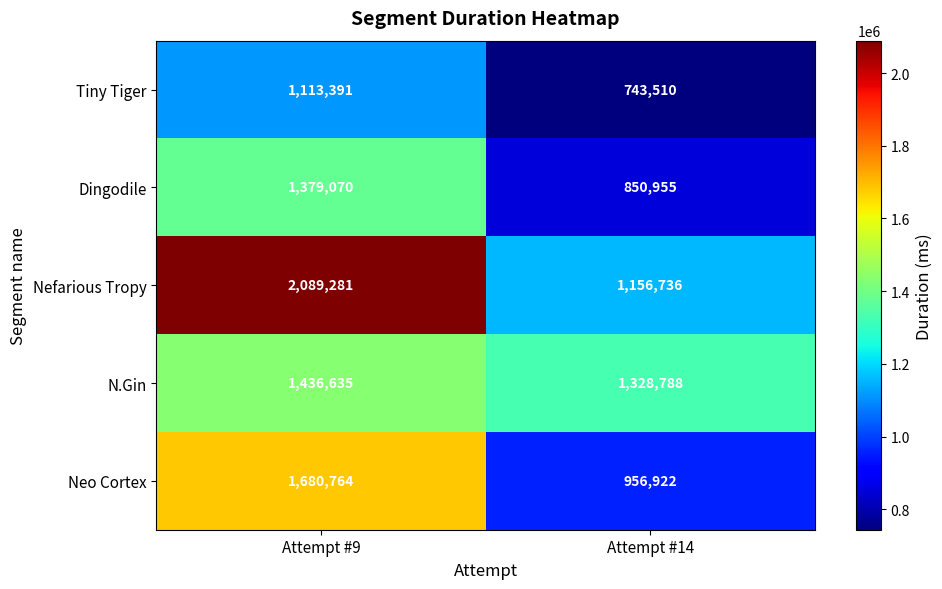

At which category does the chart reach its peak across all series?

Attempt #9